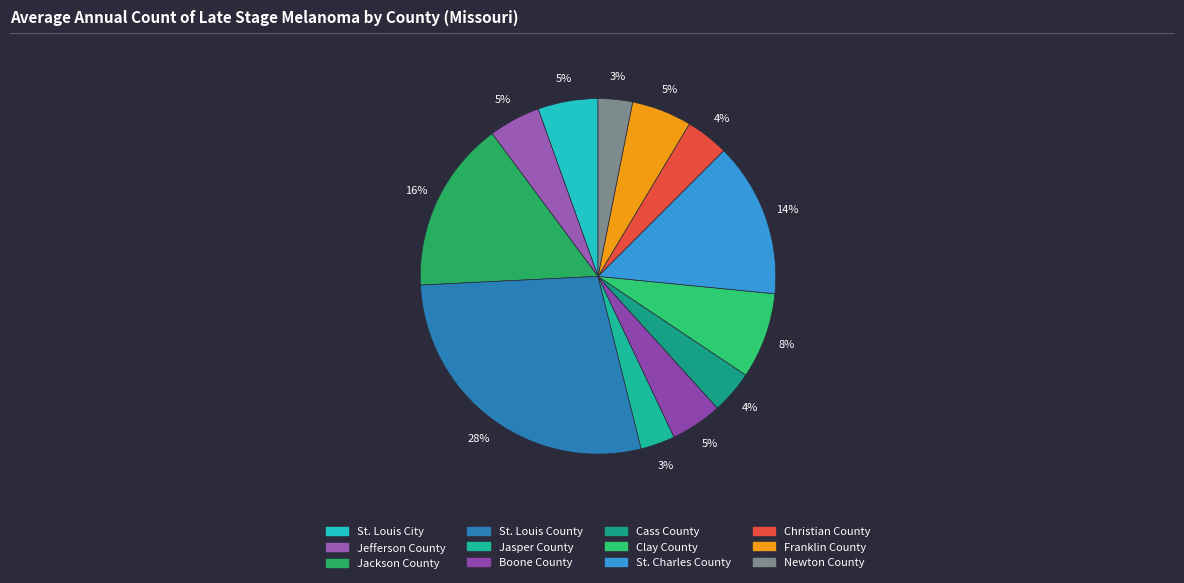

Count the number of slices in the pie.

12